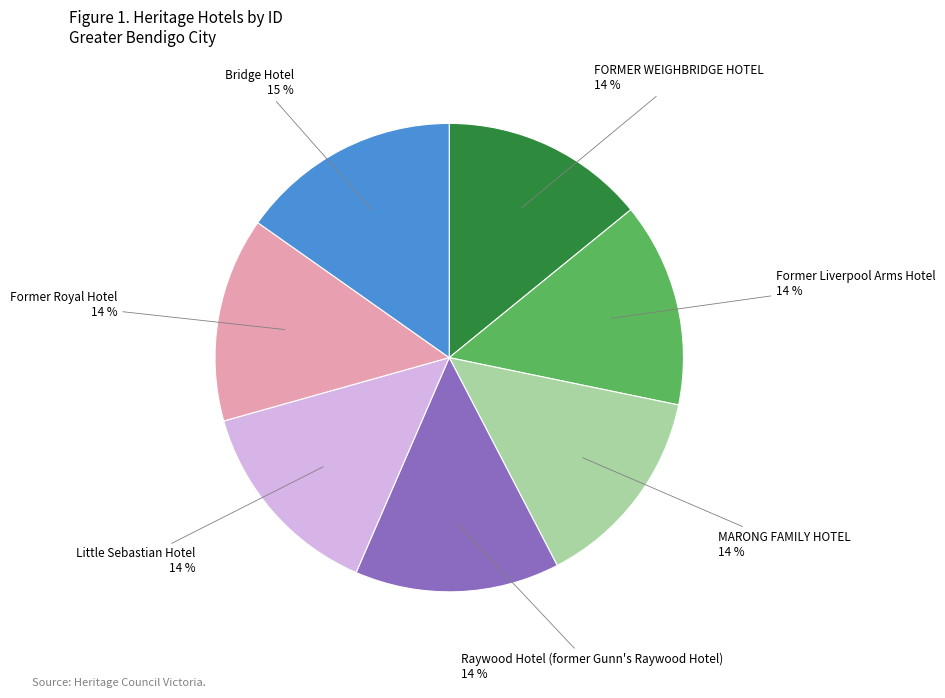

Count the number of slices in the pie.

7